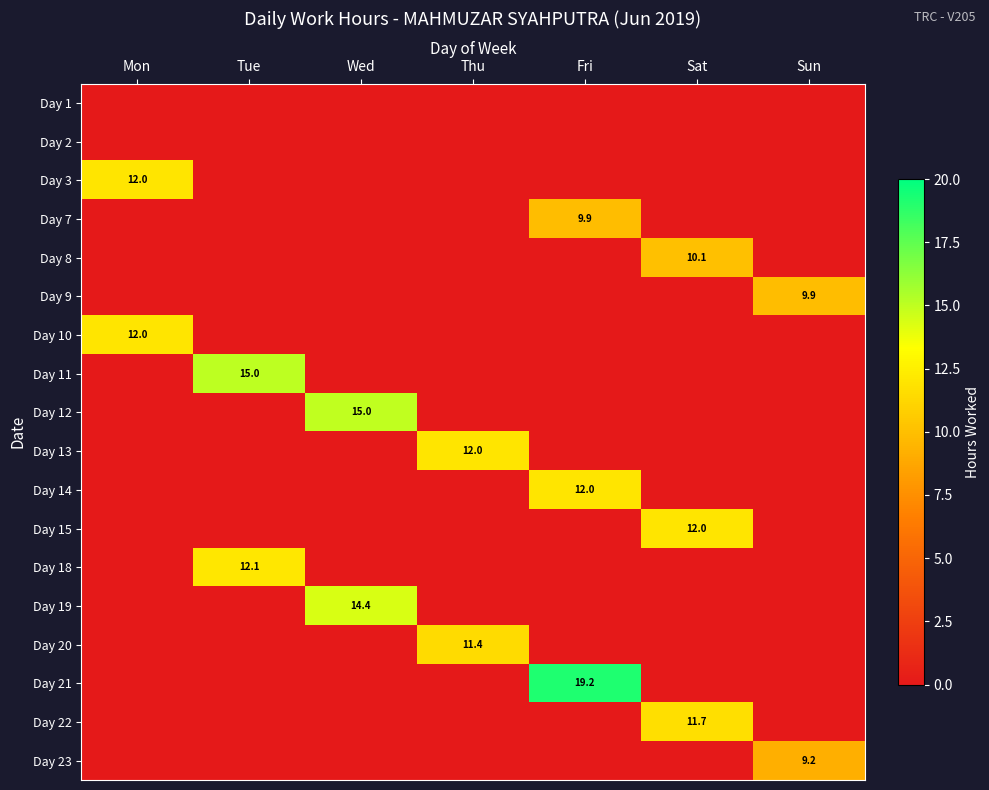

True or false: Day 7 has a value of 13.6 at Fri.

False